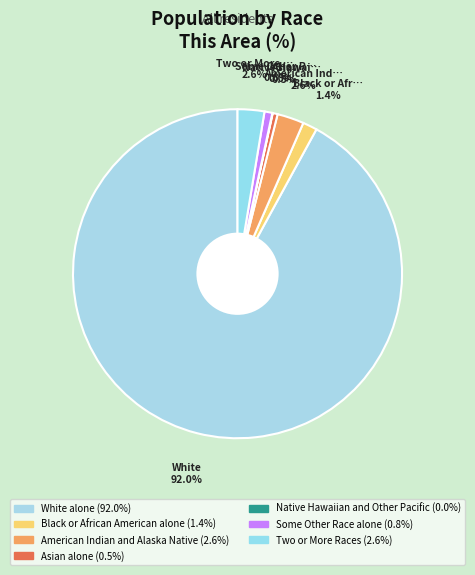

Is there a majority slice in this chart?

Yes